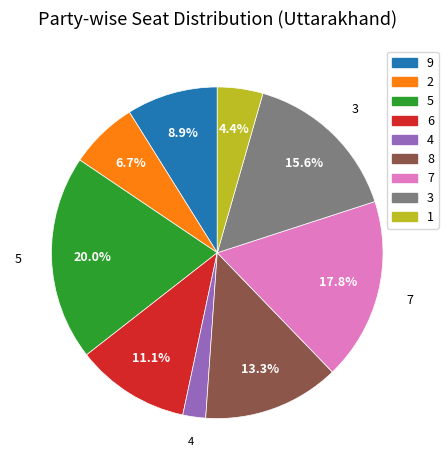

To the nearest percent, what percentage of the pie is 7?

18%